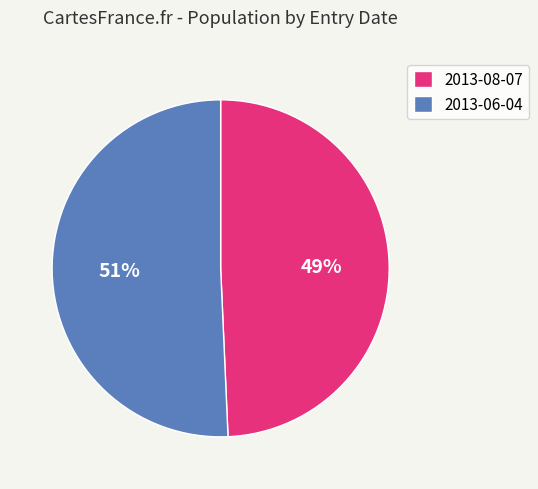

To the nearest percent, what is the combined percentage of 2013-08-07 and 2013-06-04?

100%